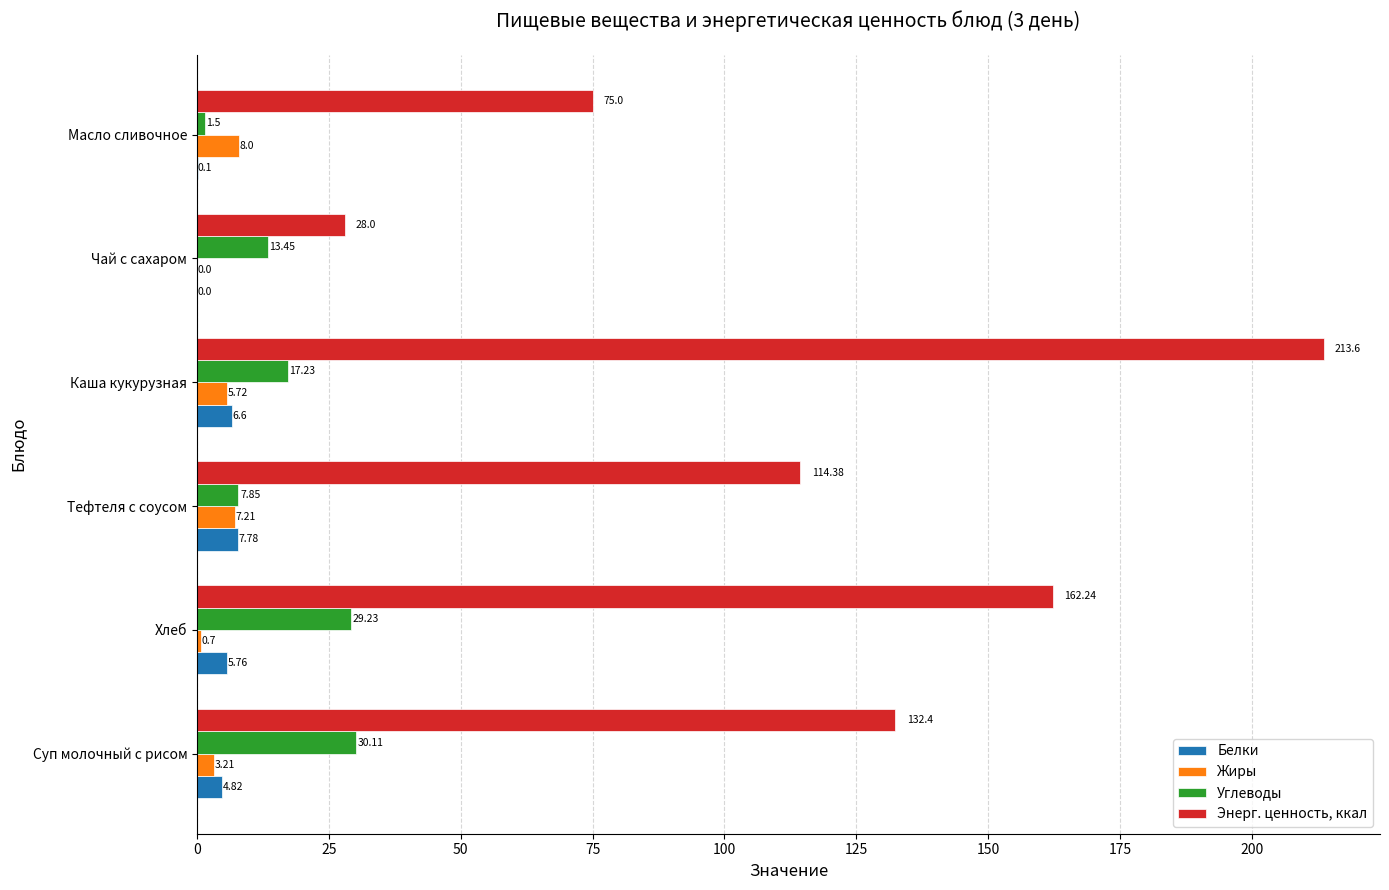

Which series has the largest range (max minus min)?

Энерг. ценность, ккал